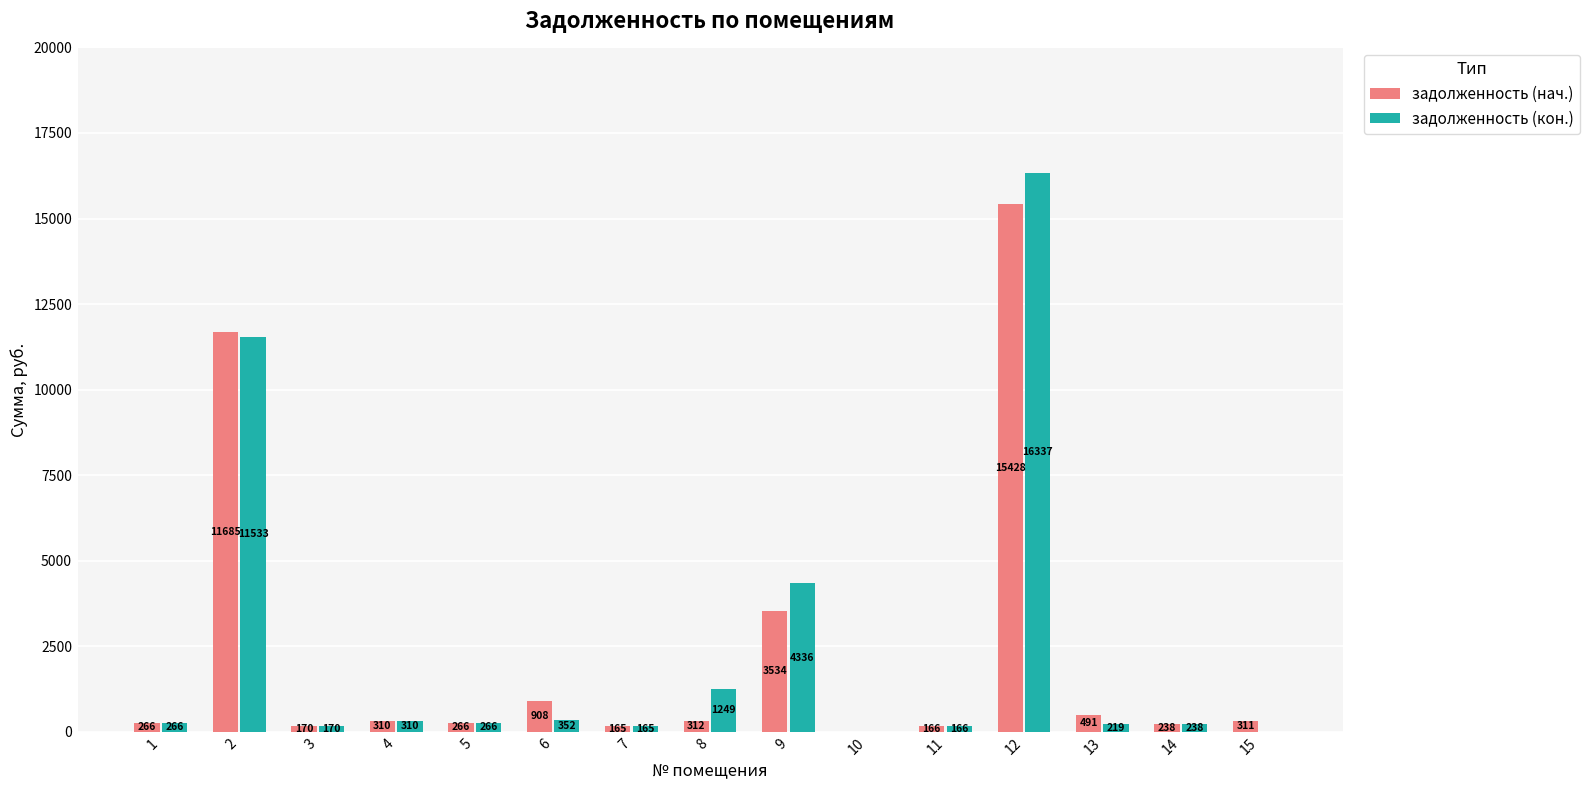

Is it true that задолженность (кон.) equals 165.9 at 11?

True